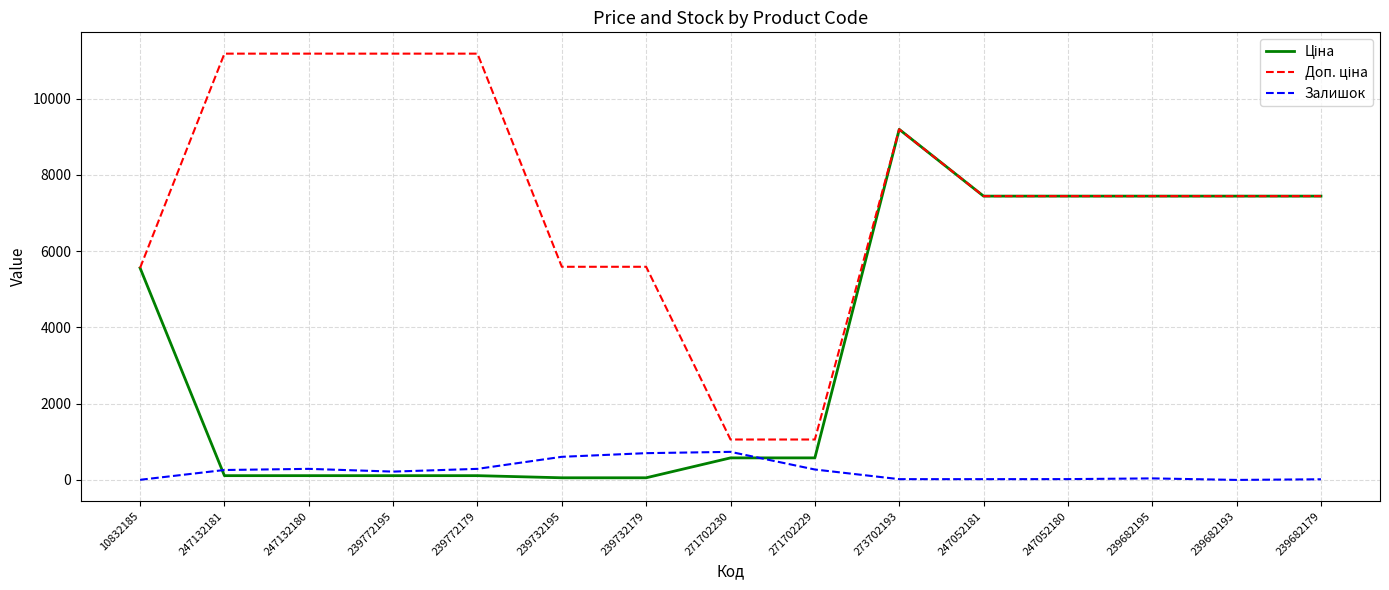

True or false: Залишок has a value of 3.0 at 10832185.

True